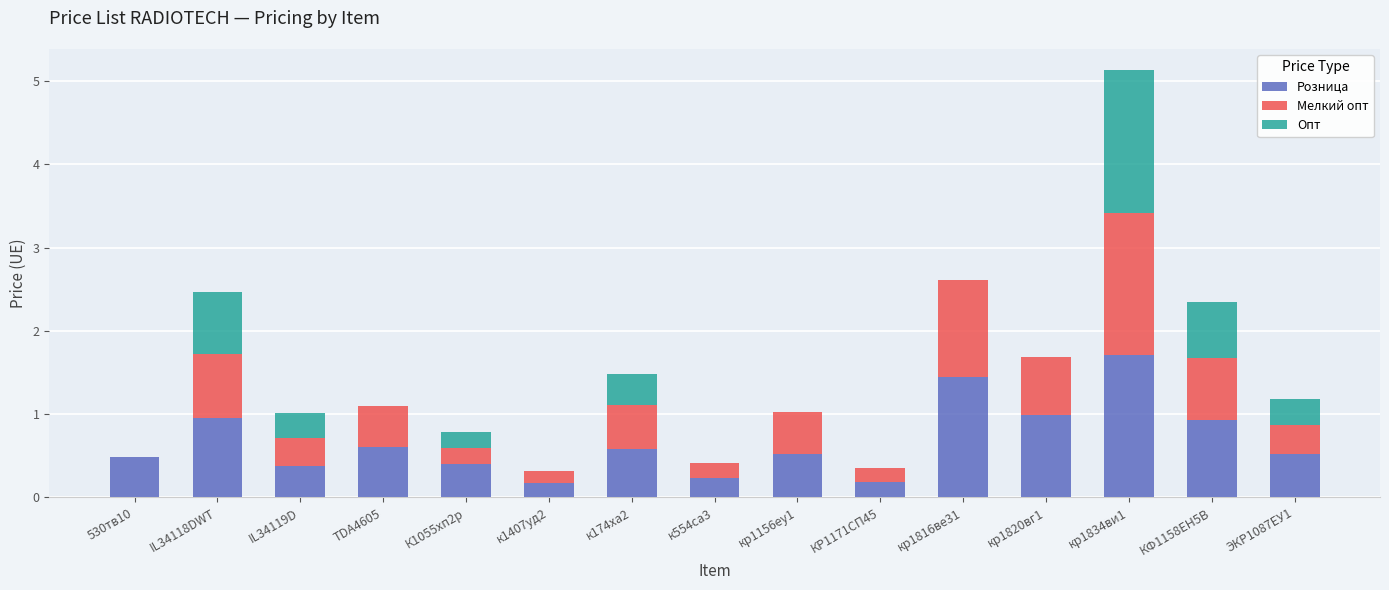

What is the highest value of the Розница series?

1.7